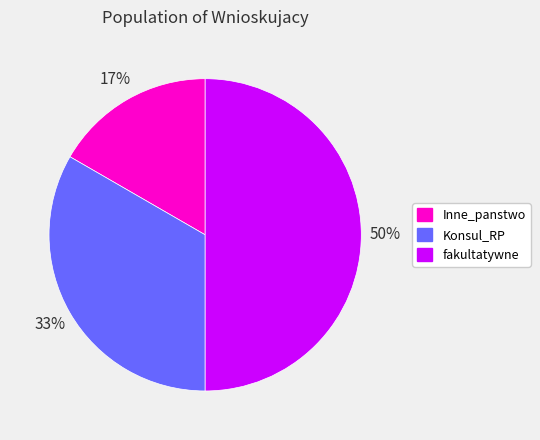

Is Konsul_RP the majority of the pie?

No